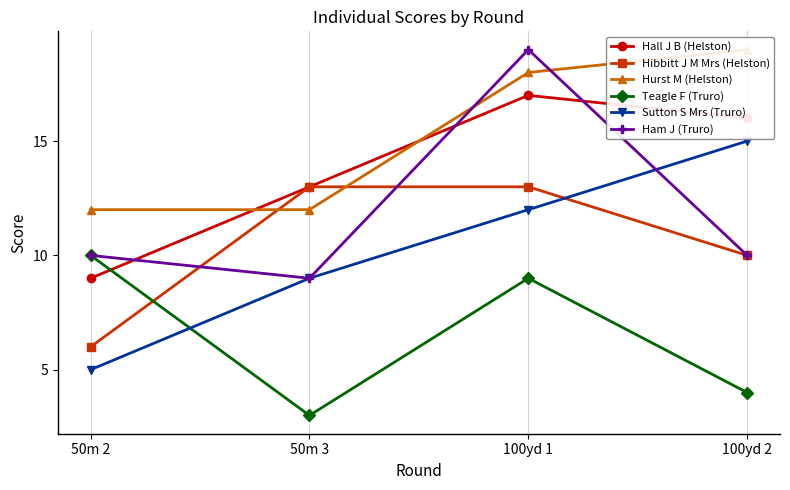

At how many categories does at least one series exceed 10?

4